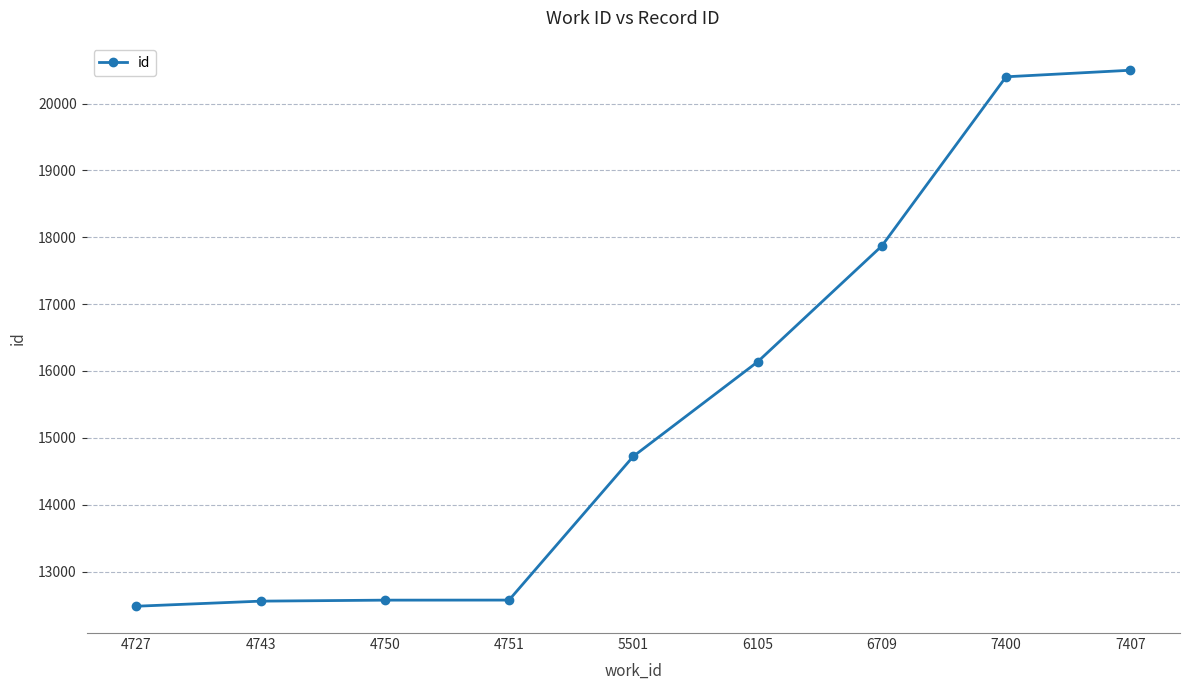

Which label corresponds to the smallest value in the chart?

4727